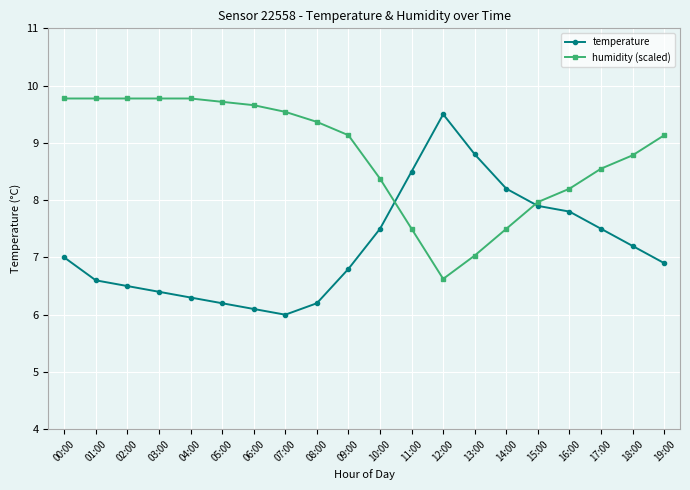

What is the label of the 2nd point from the left?

01:00